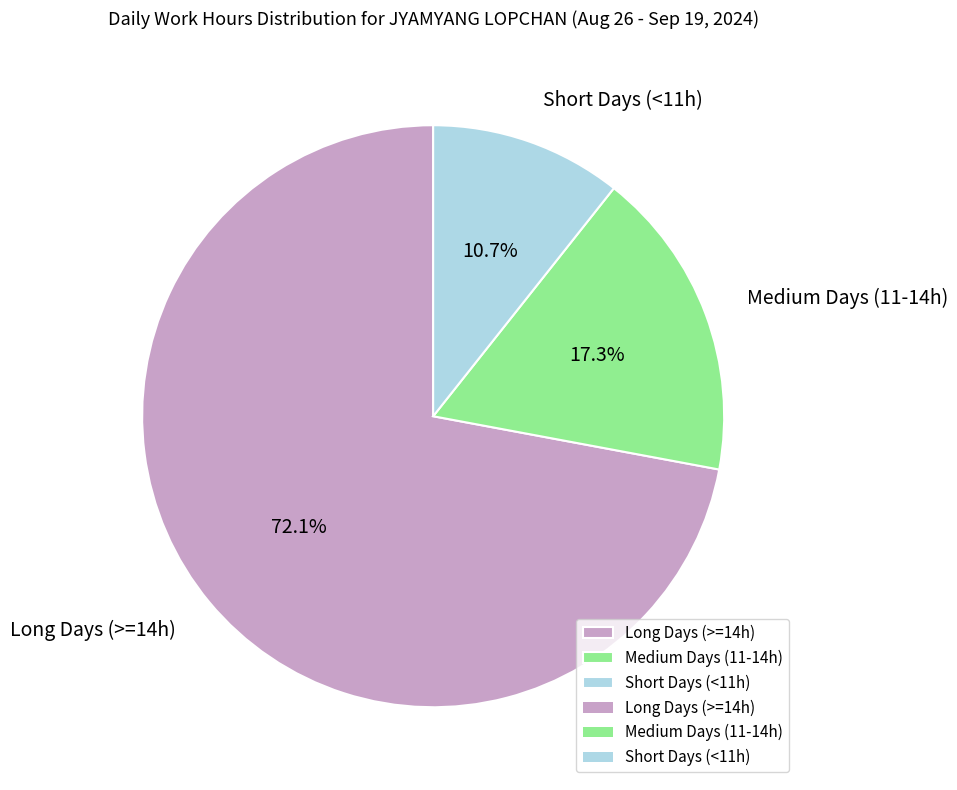

Does Long Days (>=14h) represent more than half of the total?

Yes